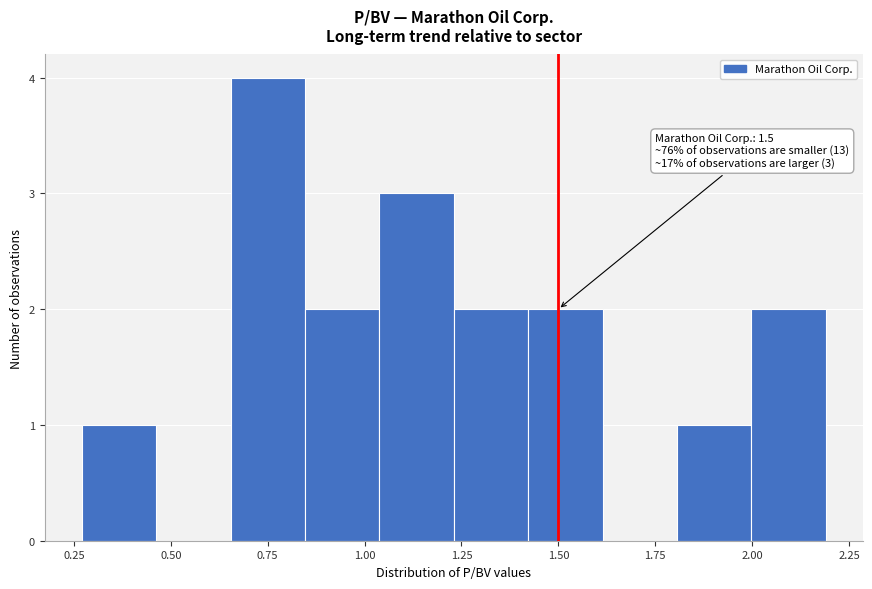

Around what value on the x-axis is the tallest bar? Give the approximate position of its centre, as read against the axis.

0.75